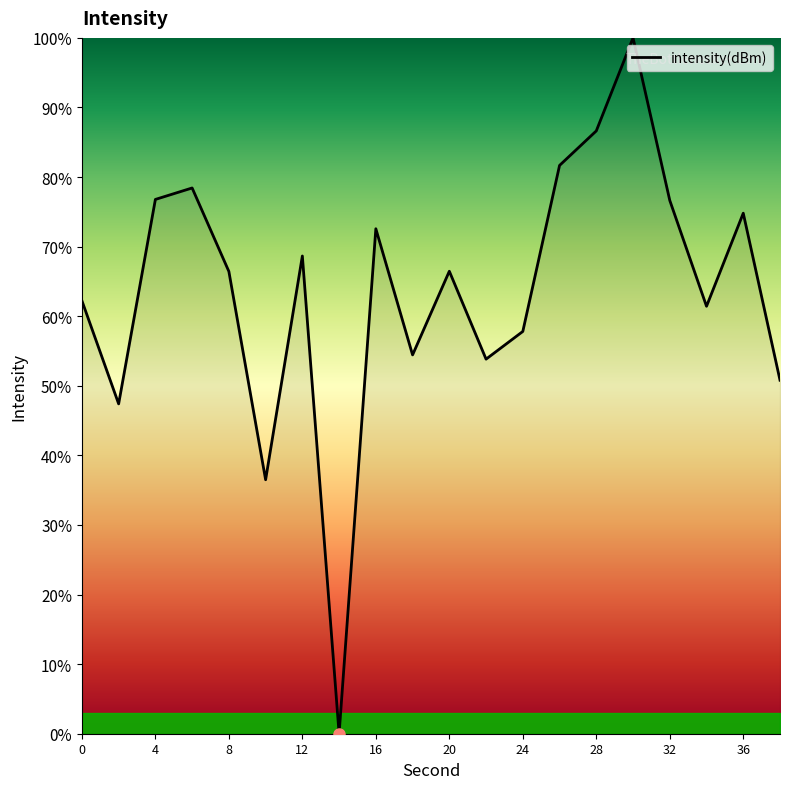

How many lines are shown in the chart?

1